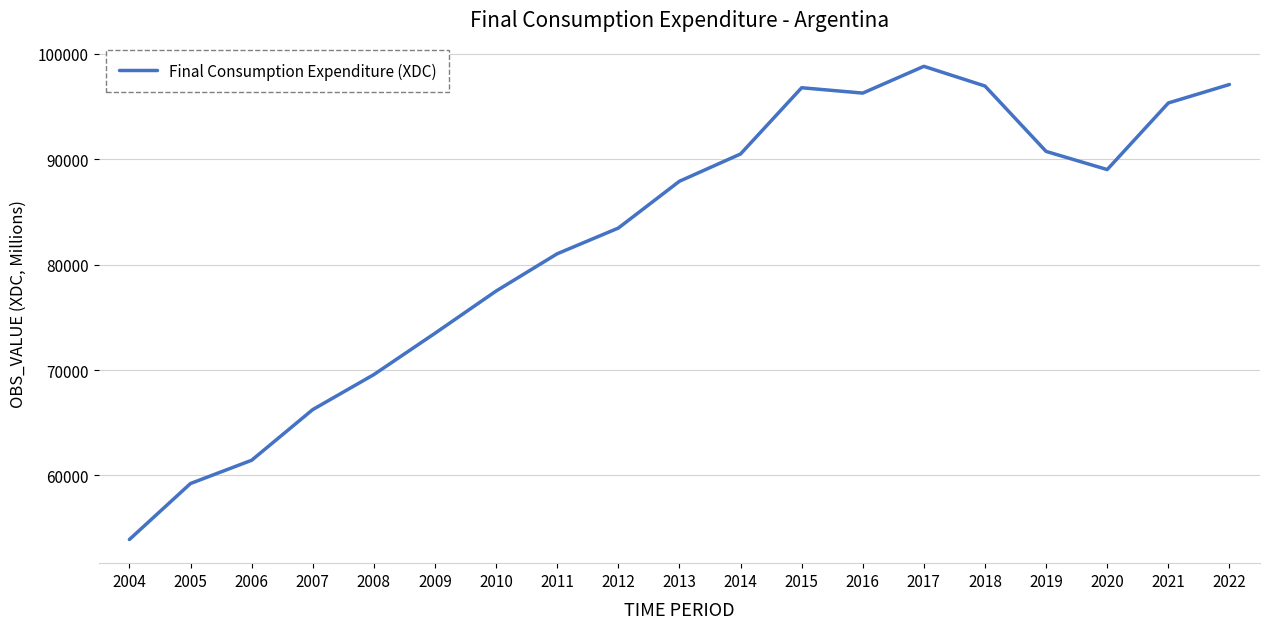

The chart shows a value of 87916 at 2013. True or false?

True